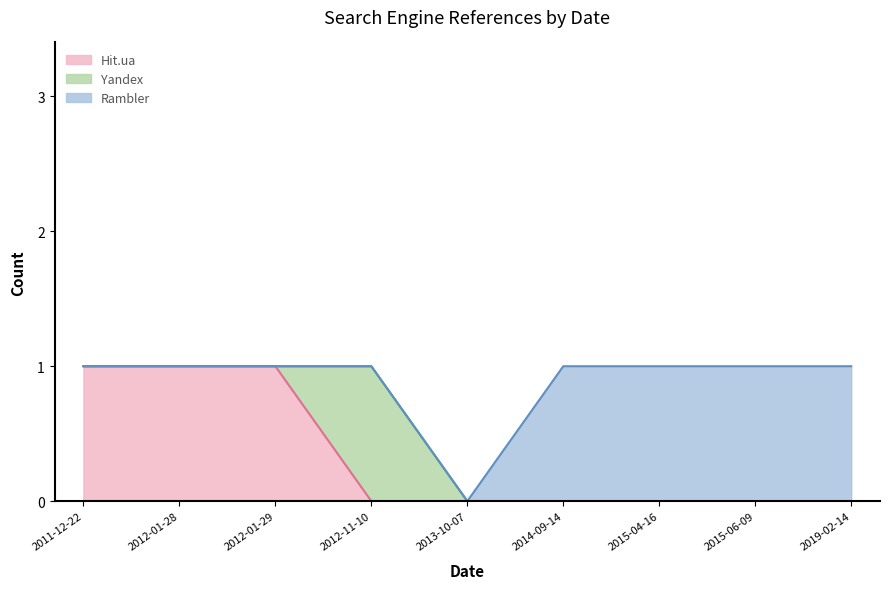

Is it true that Rambler equals 2 at 2014-09-14?

False